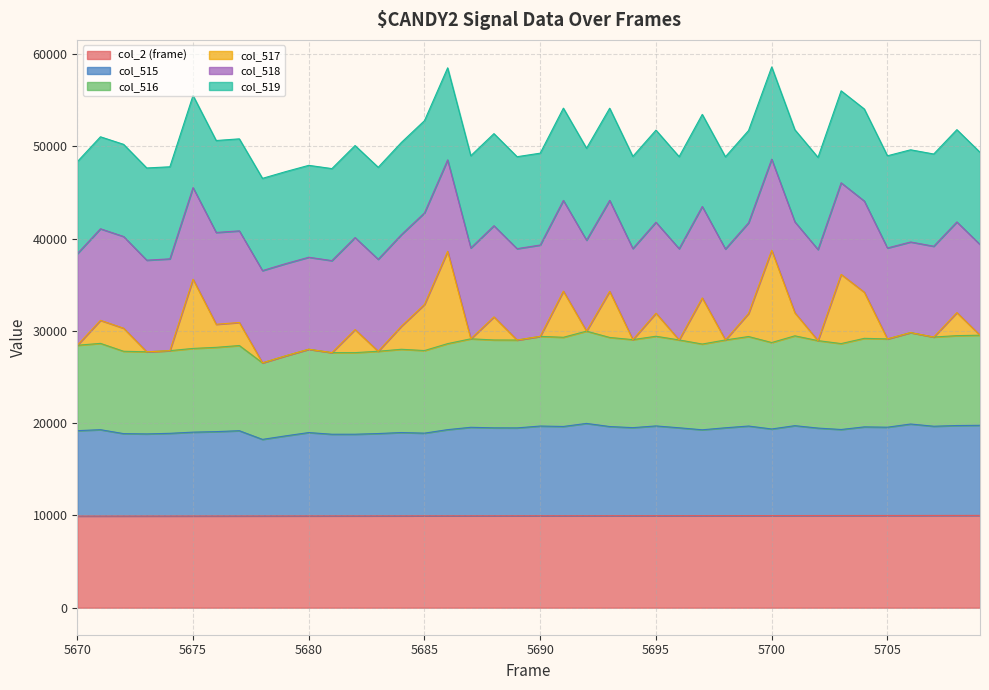

True or false: col_2 (frame) has more than 0 interior local peaks.

False